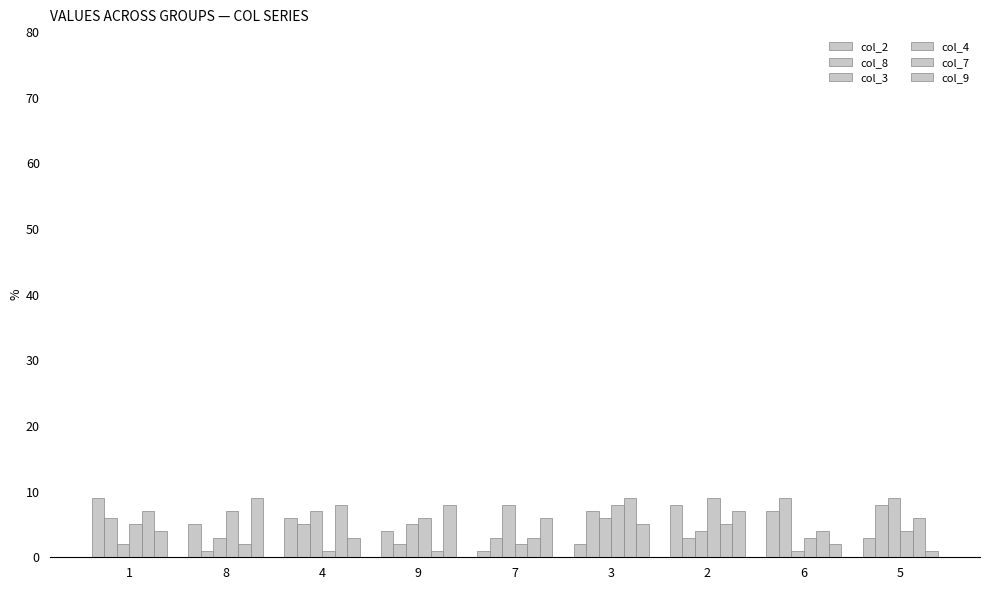

Are the bars horizontal?

No